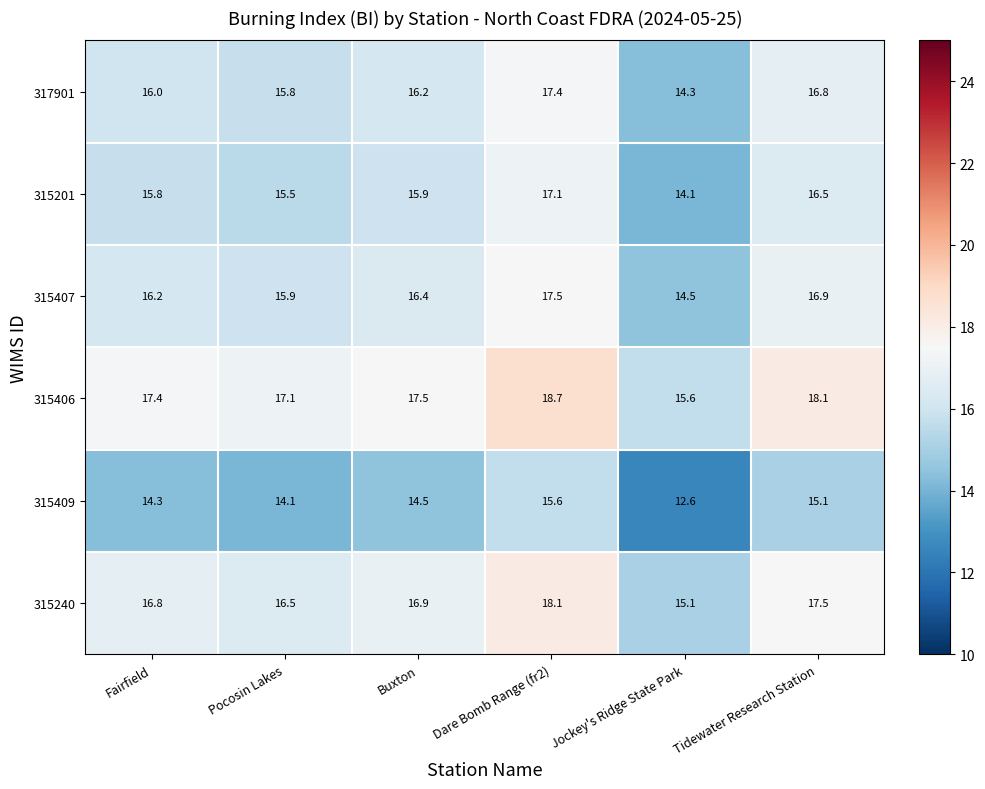

Where is 315409 nearest to the value 14?

Pocosin Lakes